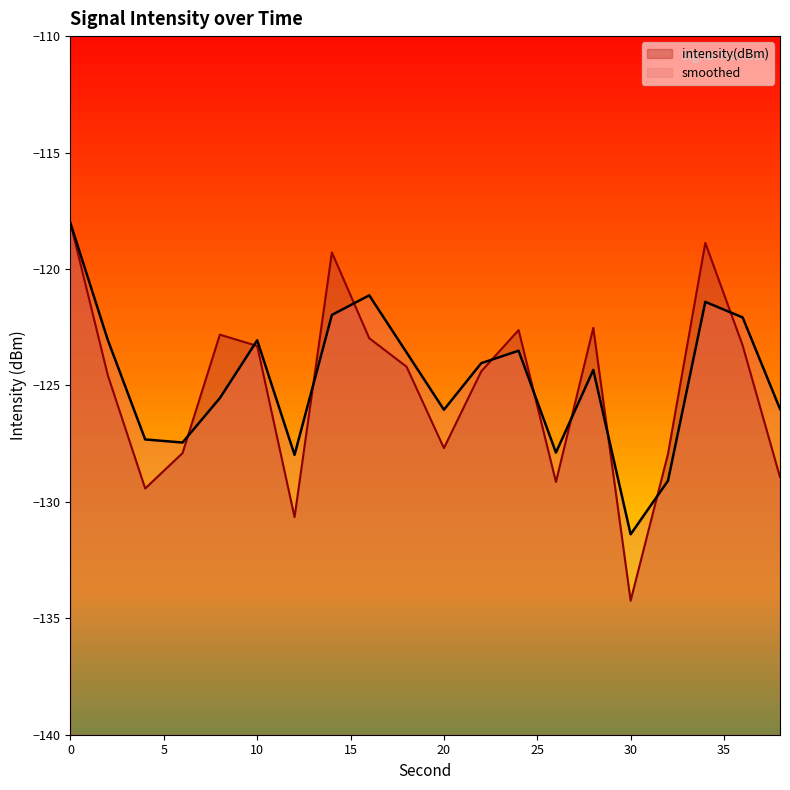

True or false: intensity(dBm) has more than 1 points higher than both neighbors.

True